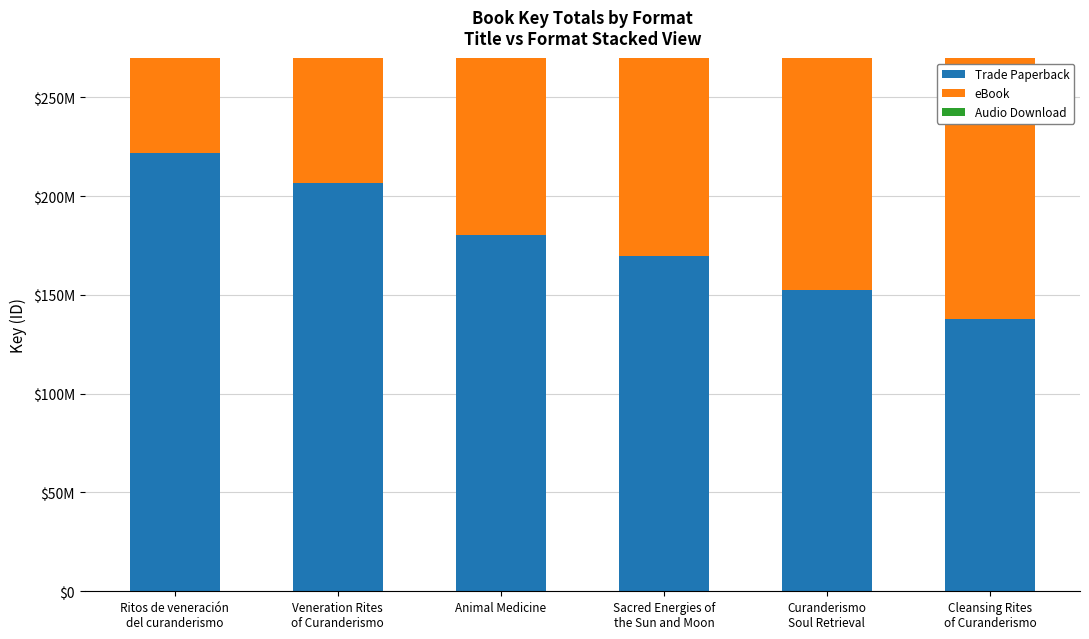

Which has a higher value, Cleansing Rites
of Curanderismo or Veneration Rites
of Curanderismo?

Veneration Rites
of Curanderismo